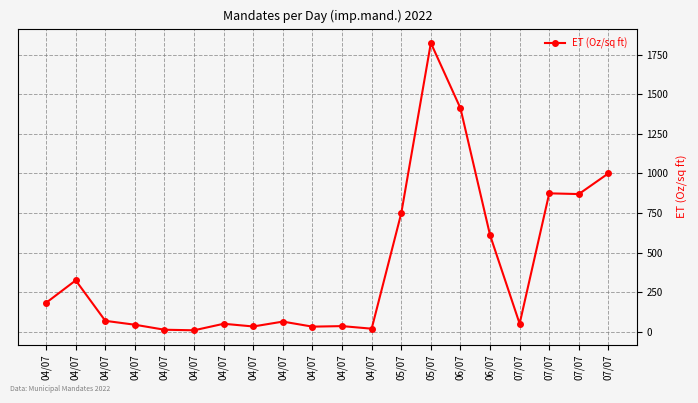

What is the difference between the second highest and minimum values?

1402.7